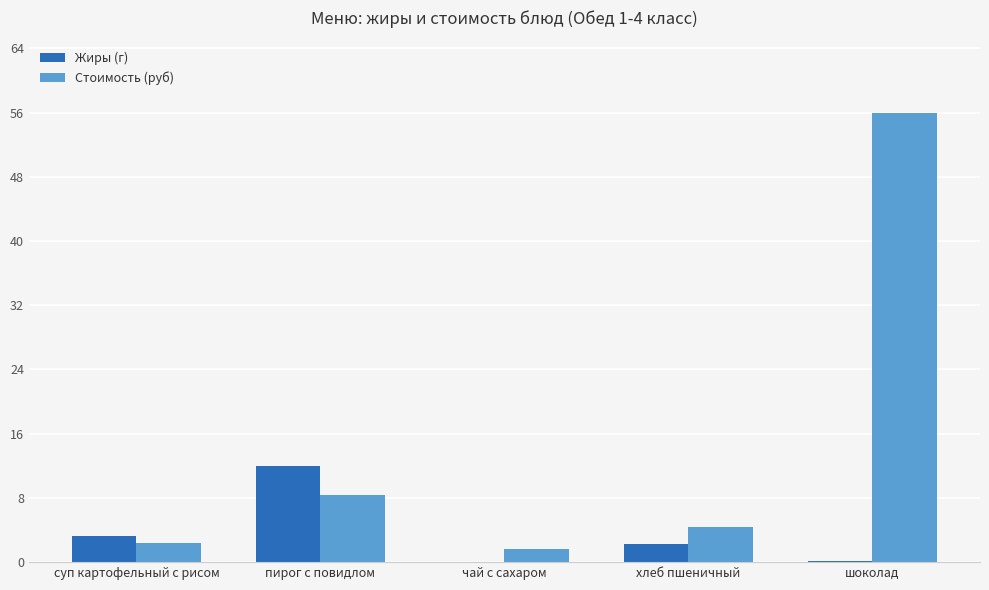

Is it true that Стоимость (руб) equals 12.3 at шоколад?

False